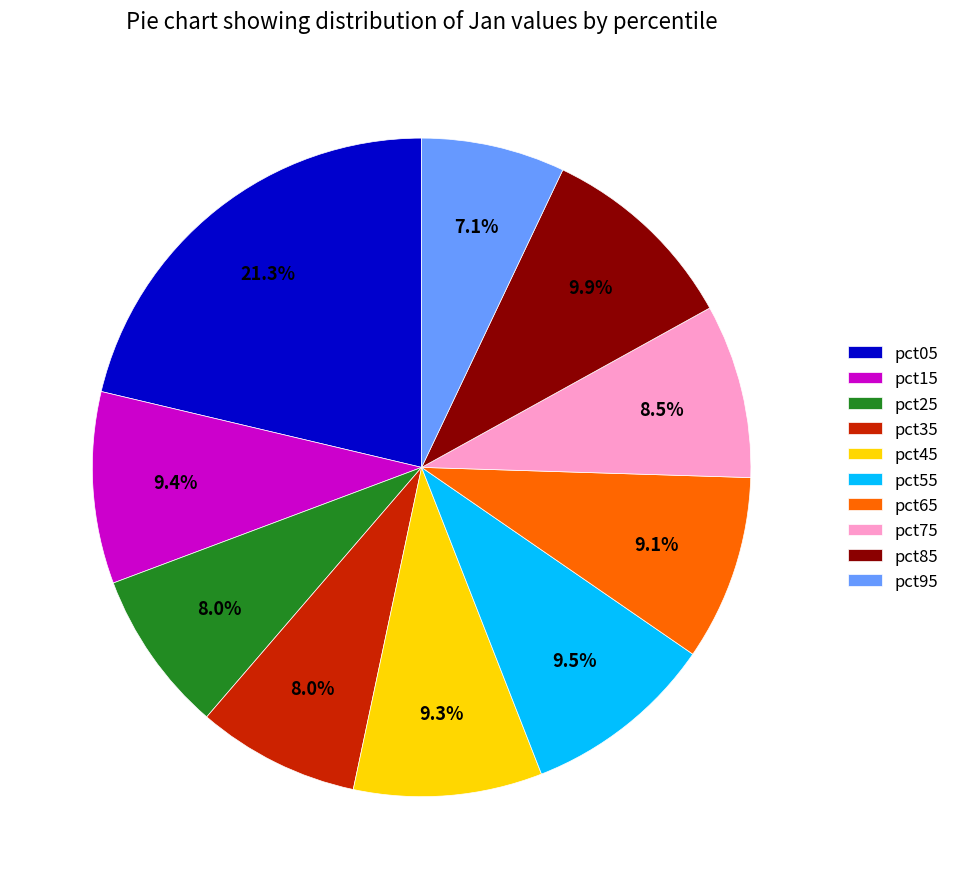

Is there a majority slice in this chart?

No